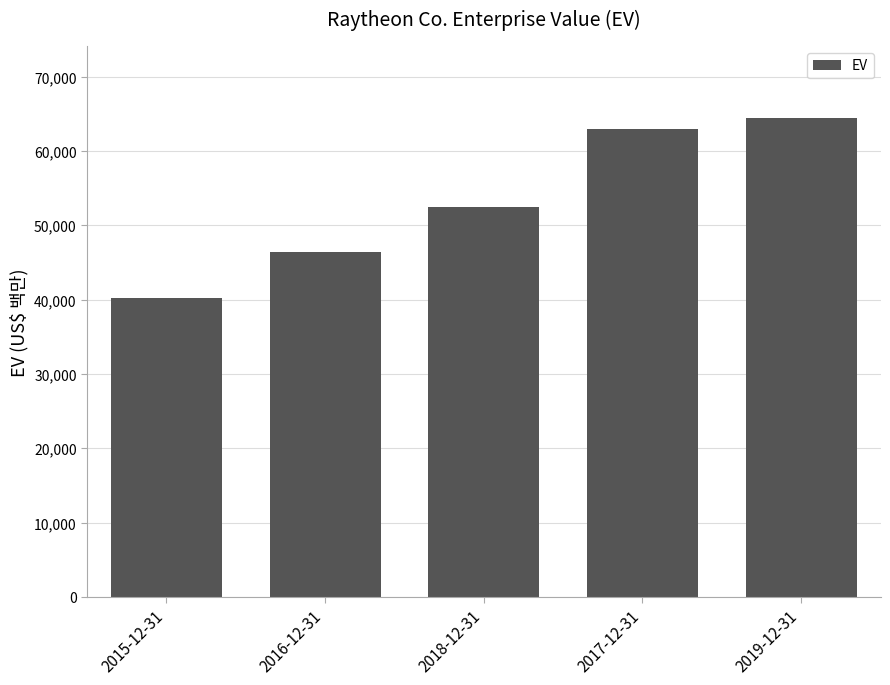

Which label corresponds to the largest value in the chart?

2019-12-31